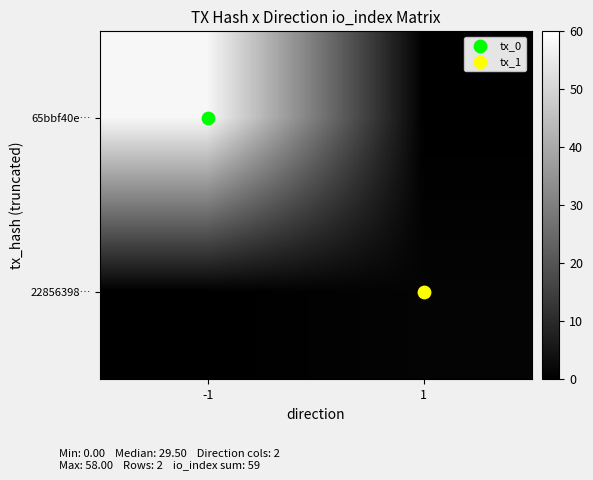

What is the total value across all series at 1?

1